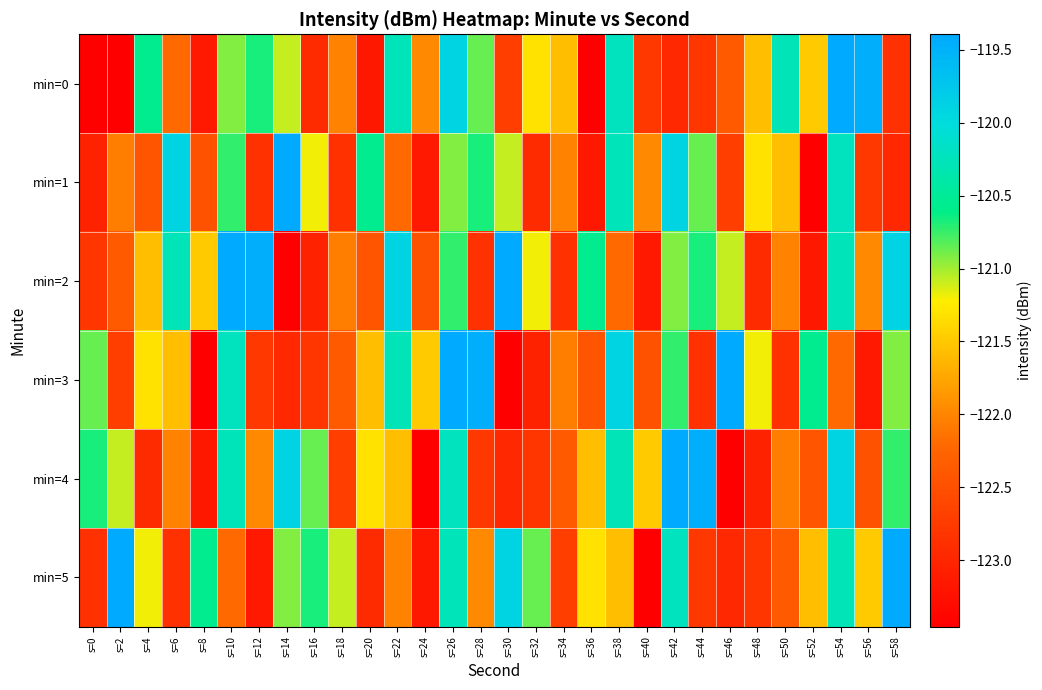

Which has a higher value, s=36 or s=26?

s=26